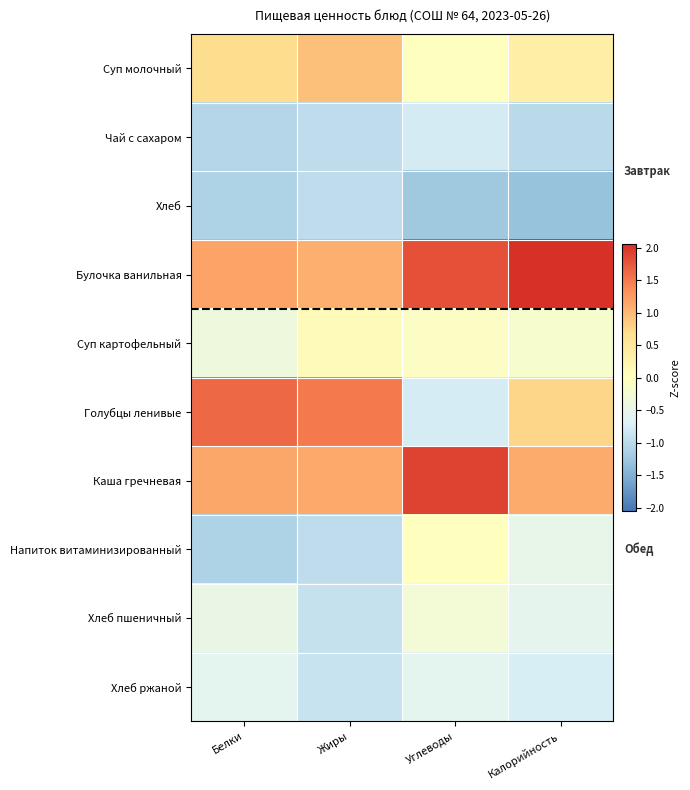

At Жиры, list the series in order from largest to smallest.

Голубцы ленивые, Каша гречневая, Булочка ванильная, Суп молочный, Суп картофельный, Хлеб ржаной, Хлеб пшеничный, Чай с сахаром, Хлеб, Напиток витаминизированный